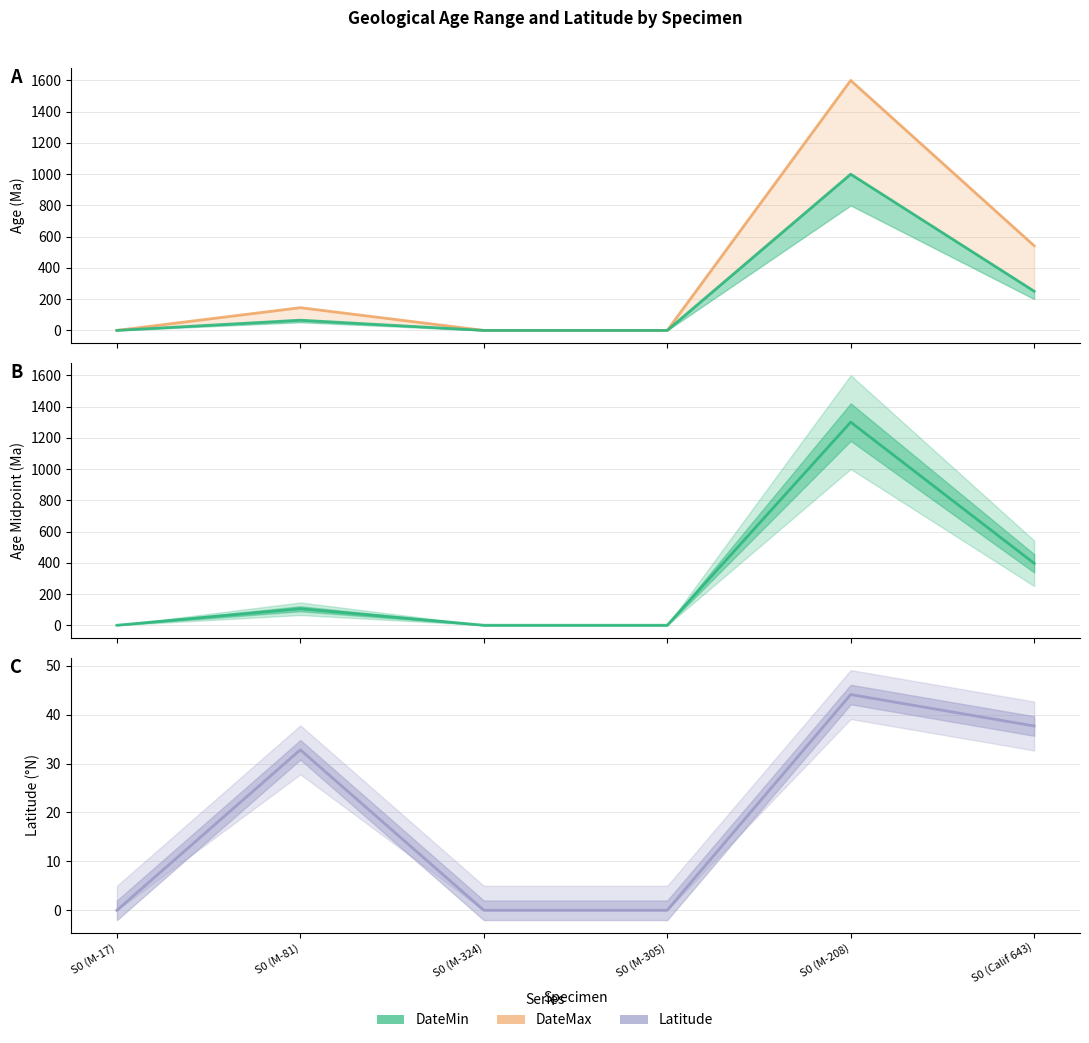

True or false: Latitude and Age midpoint cross at least once.

False